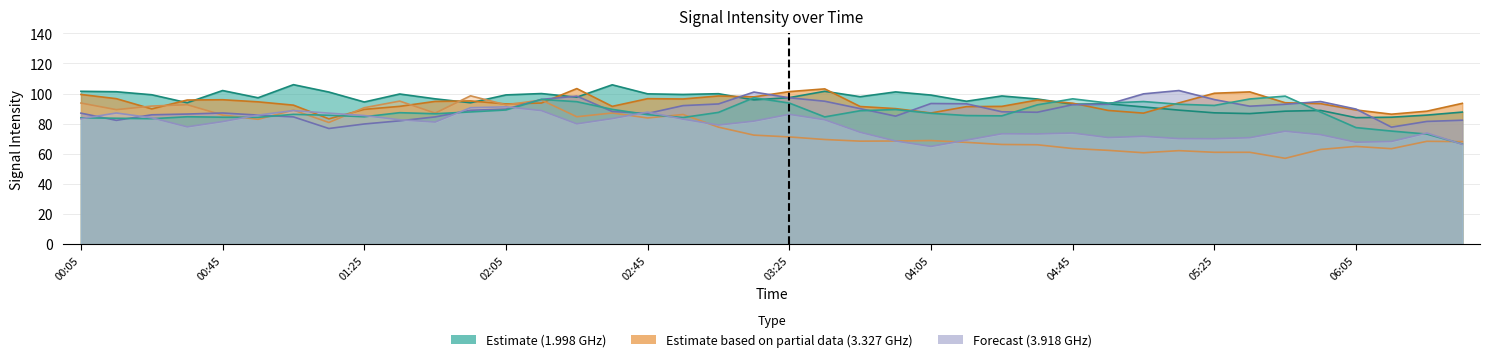

What is the difference between the maximum and minimum values in the 4.066 series?

31.8